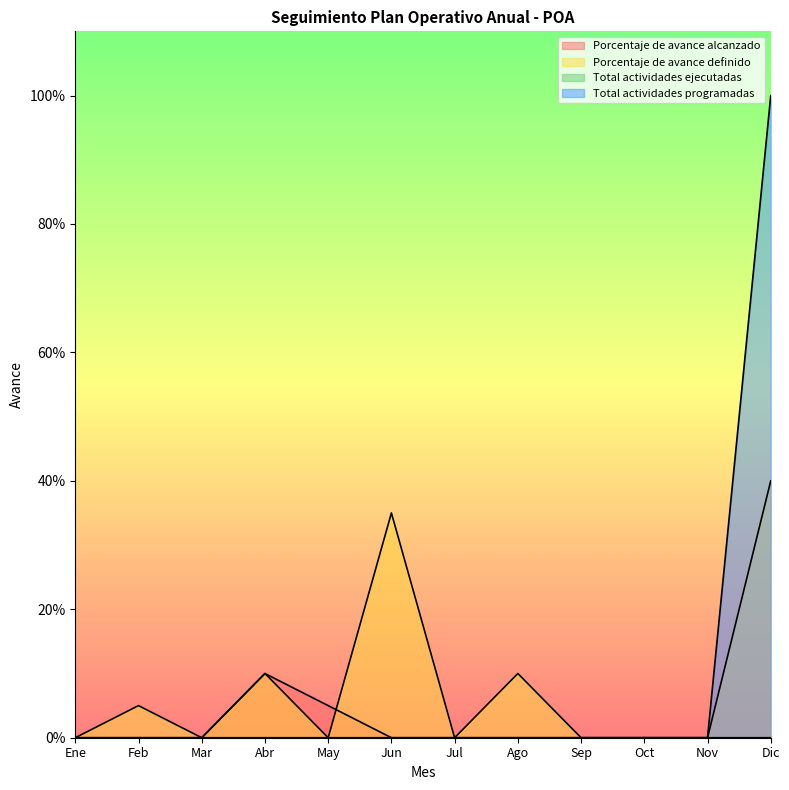

Reading left to right, list all the values displayed in this chart.

Porcentaje de avance alcanzado: 0.0	0.0	0.0	0.1	0.1	0.0	0.0	0.0	0.0	0.0	0.0	0.0
Porcentaje de avance definido: 0.0	0.1	0.0	0.1	0.0	0.3	0.0	0.1	0.0	0.0	0.0	0.4
Total actividades programadas: 0.0	0.0	0.0	0.0	0.0	0.0	0.0	0.0	0.0	0.0	0.0	1.0